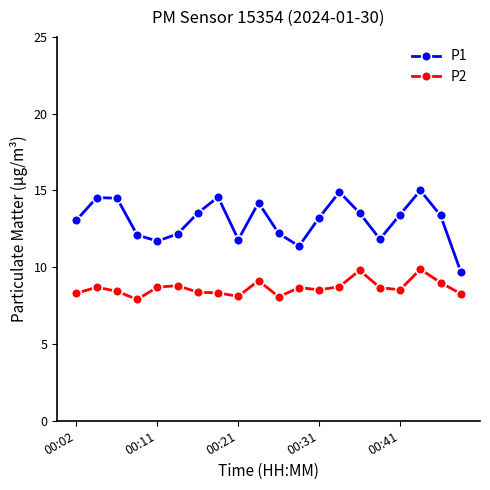

Which series has the largest total across all categories?

P1